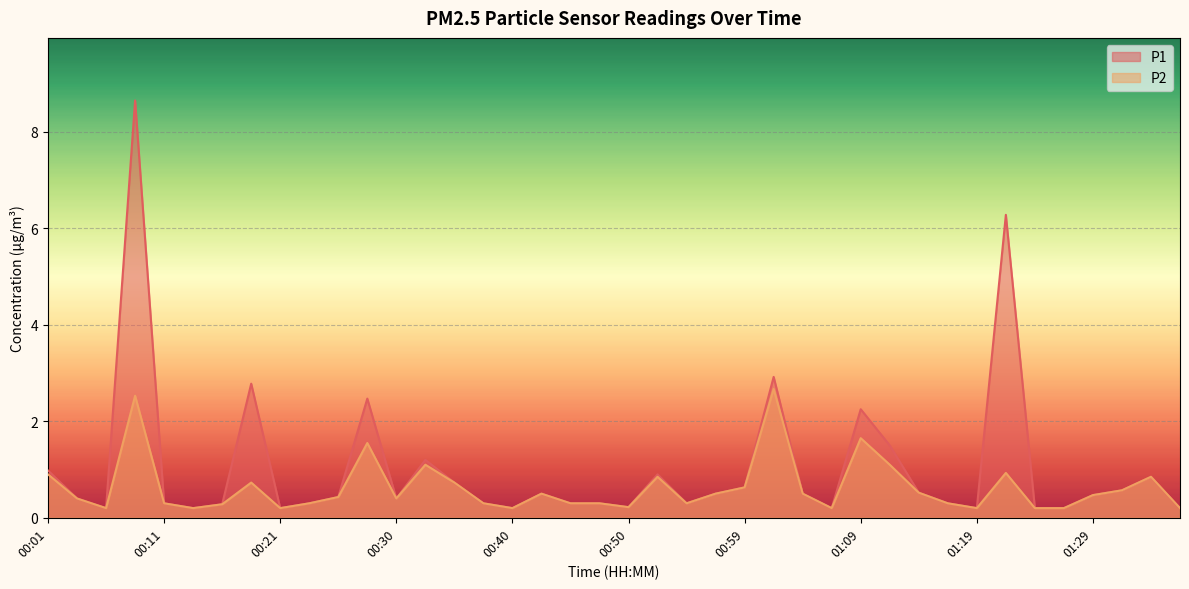

At 00:23, list the series in order from smallest to largest.

P1, P2